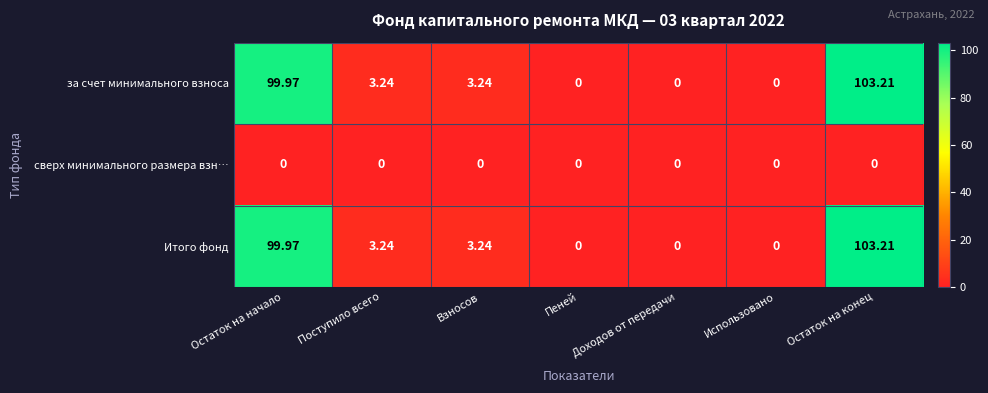

How many series are shown in this chart?

3